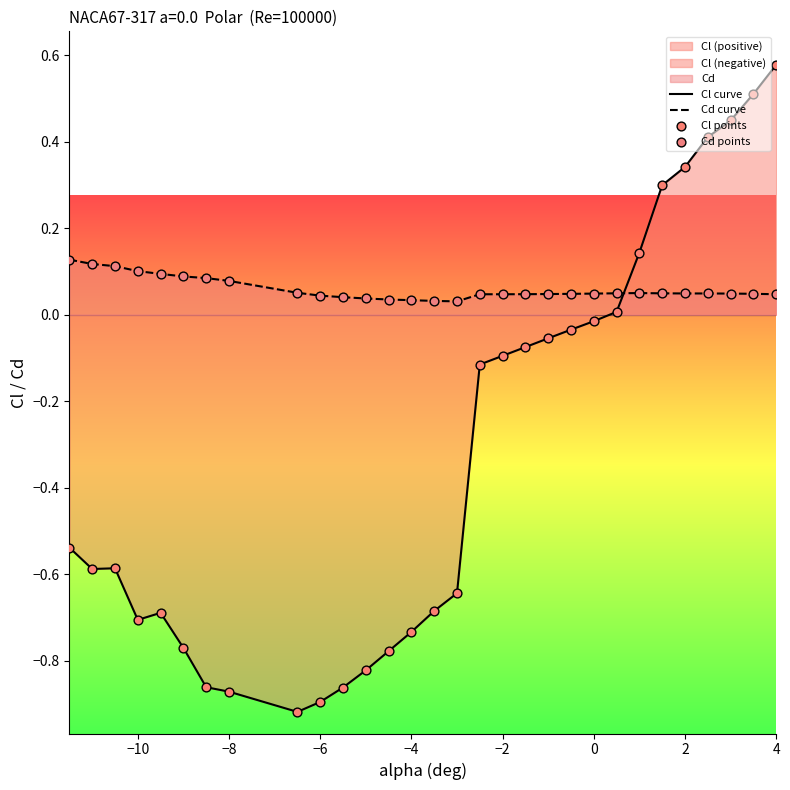

Which series ends up on top after the final intersection of Cd curve and Cl curve?

Cl curve